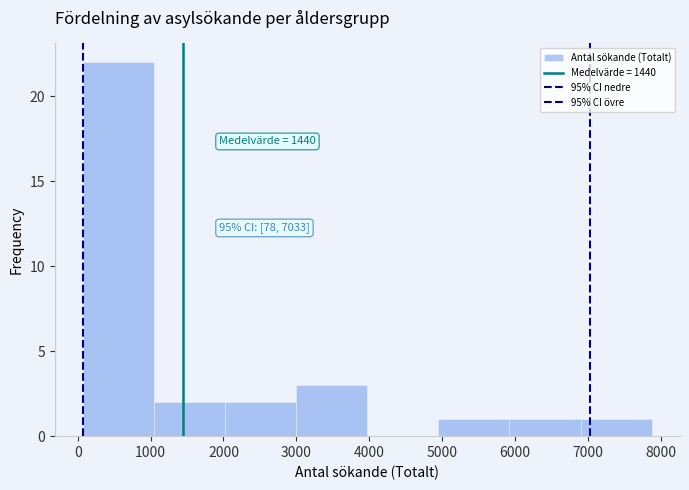

Which range on the x-axis has the tallest bar?

100 to 1100